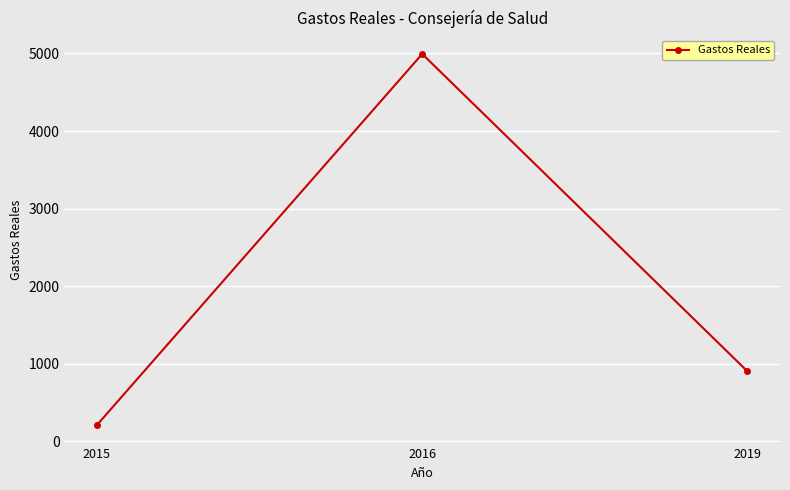

Rank the categories by value from highest to lowest.

2016, 2019, 2015